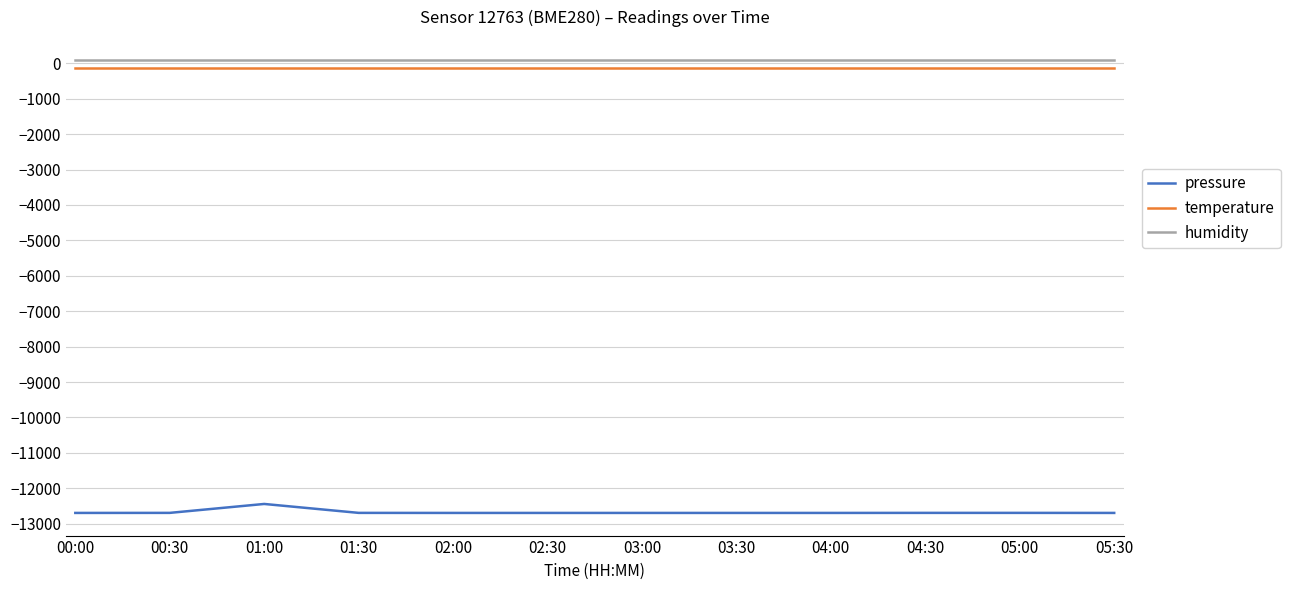

True or false: pressure has a value of -17641.1 at 04:00.

False